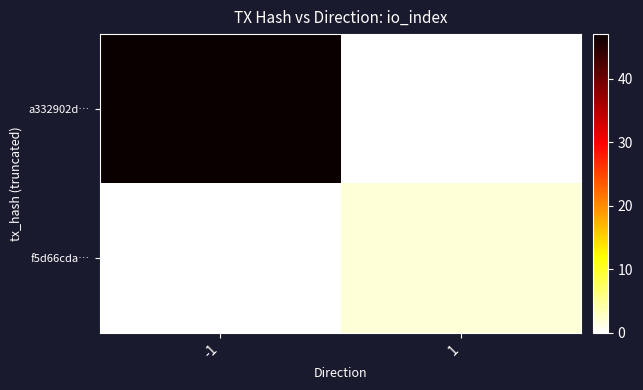

Which series changed the most between -1 and 1?

a332902d…